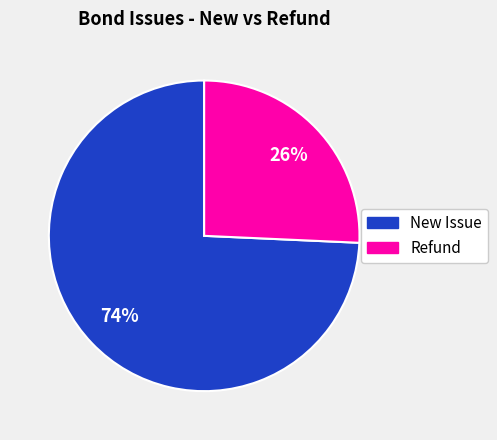

Is there a majority slice in this chart?

Yes